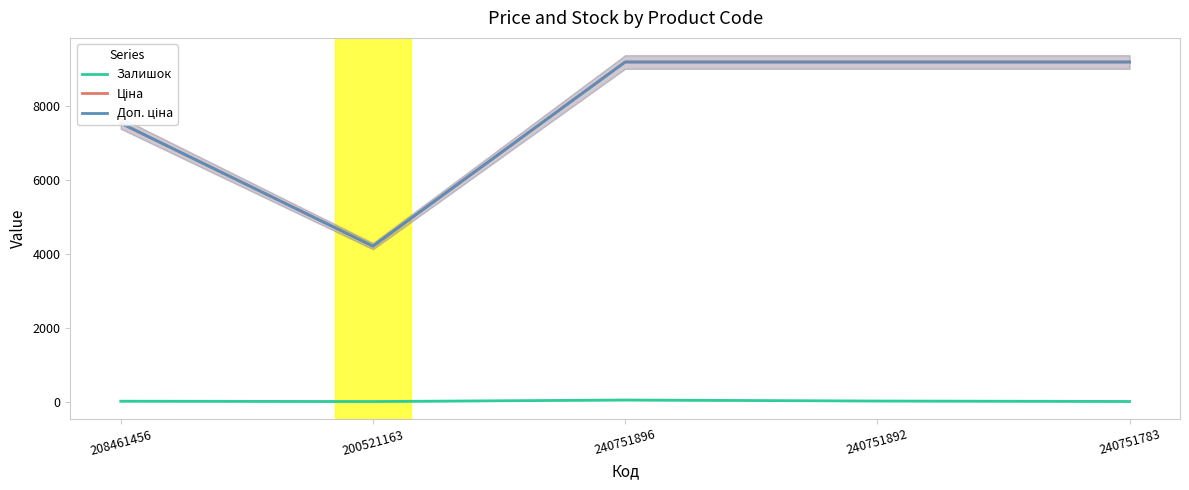

What is the difference between the second highest and second lowest values in the Залишок series?

12.0